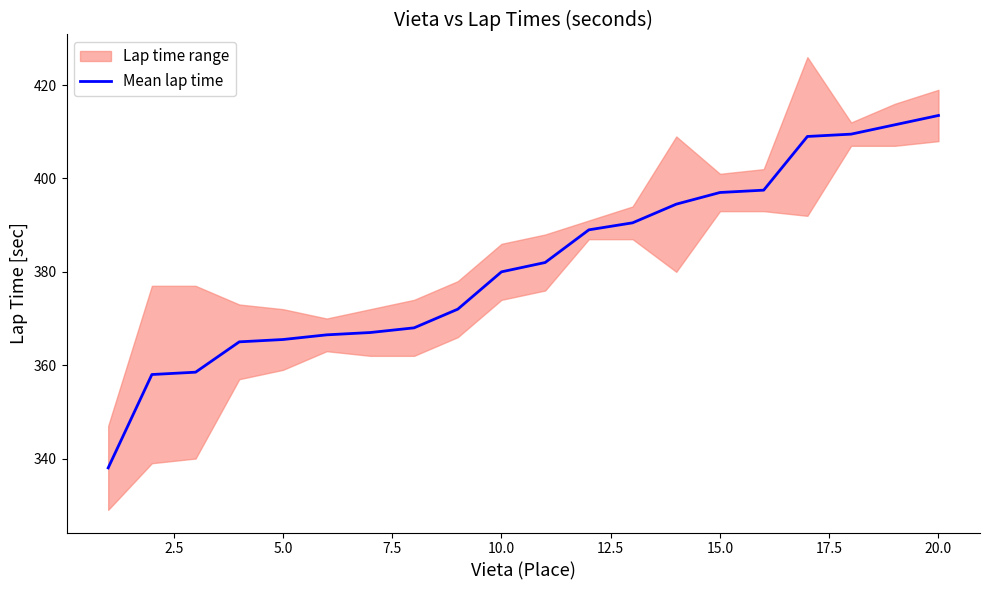

True or false: Mean lap time has a value of 164.9 at 15.0.

False